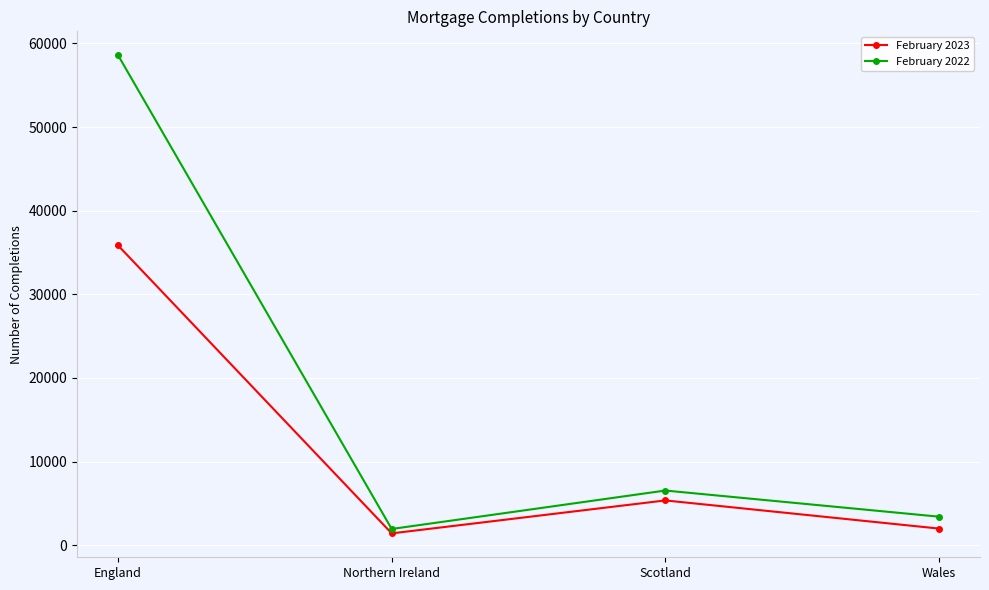

The value of February 2022 at Scotland is 10320. True or false?

False